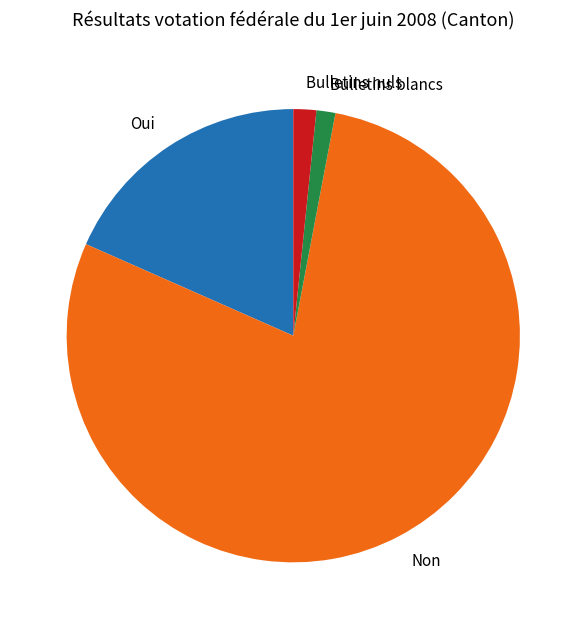

True or false: Bulletins nuls accounts for 2% of the total.

True